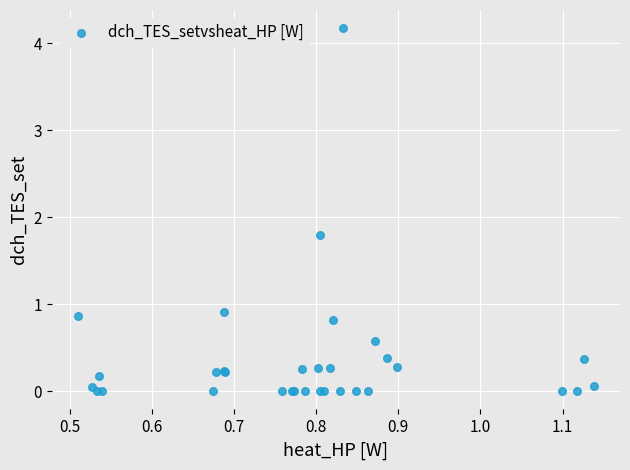

What Y value in the scatter plot is closest to 2?

1.8